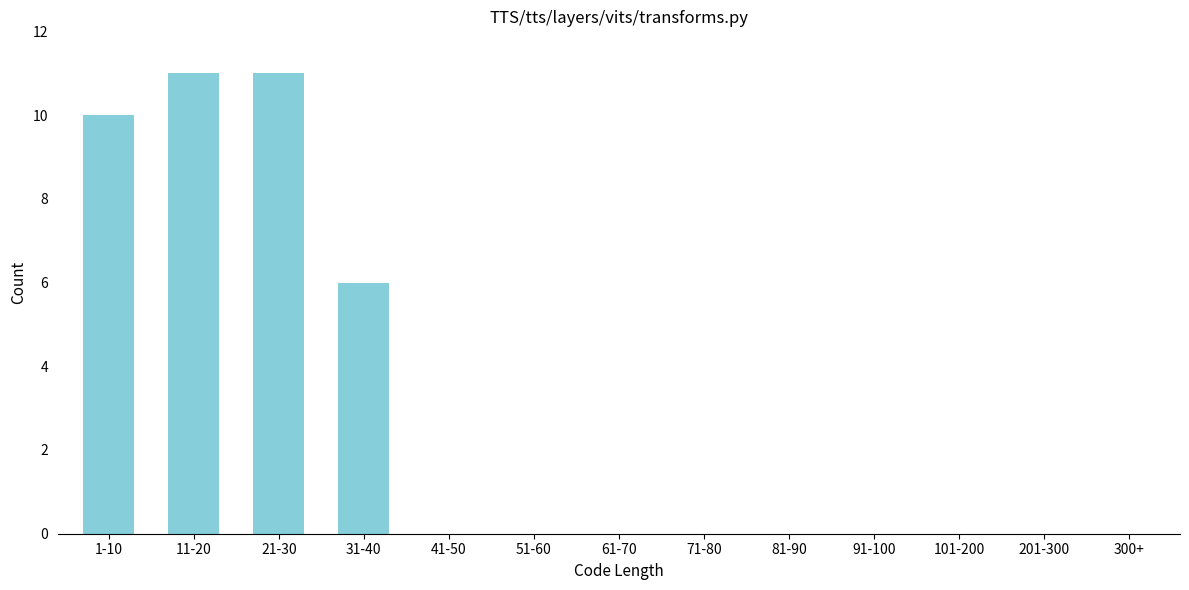

Reading left to right, transcribe all the data shown in this chart.

1-10=10	11-20=11	21-30=11	31-40=6	41-50=0	51-60=0	61-70=0	71-80=0	81-90=0	91-100=0	101-200=0	201-300=0	300+=0